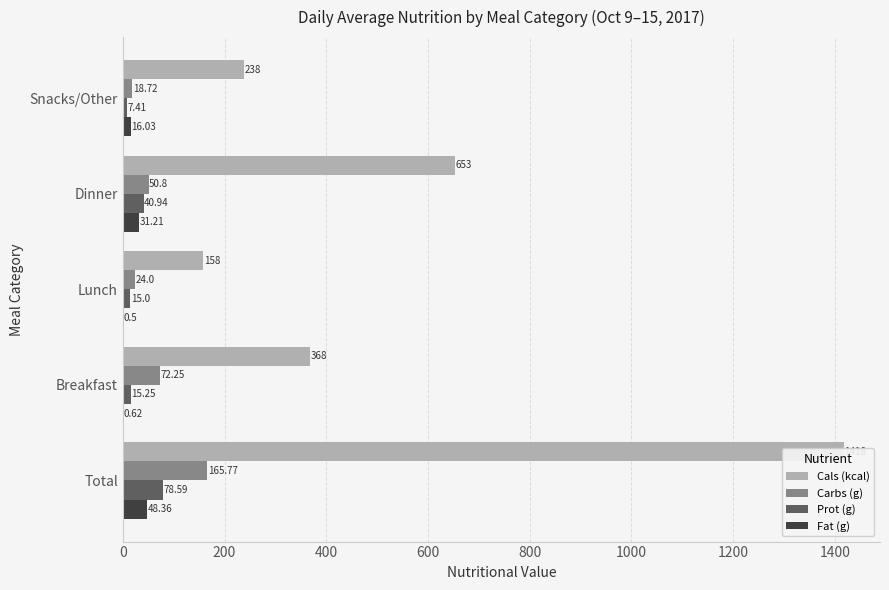

Rank the series at Lunch from highest to lowest value.

Cals (kcal), Carbs (g), Prot (g), Fat (g)